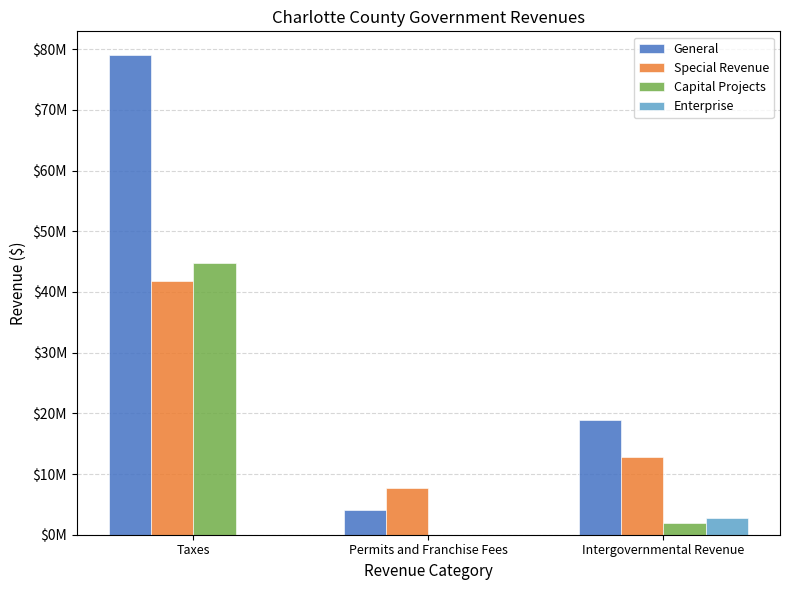

True or false: Capital Projects has a value of 68943764 at Taxes.

False